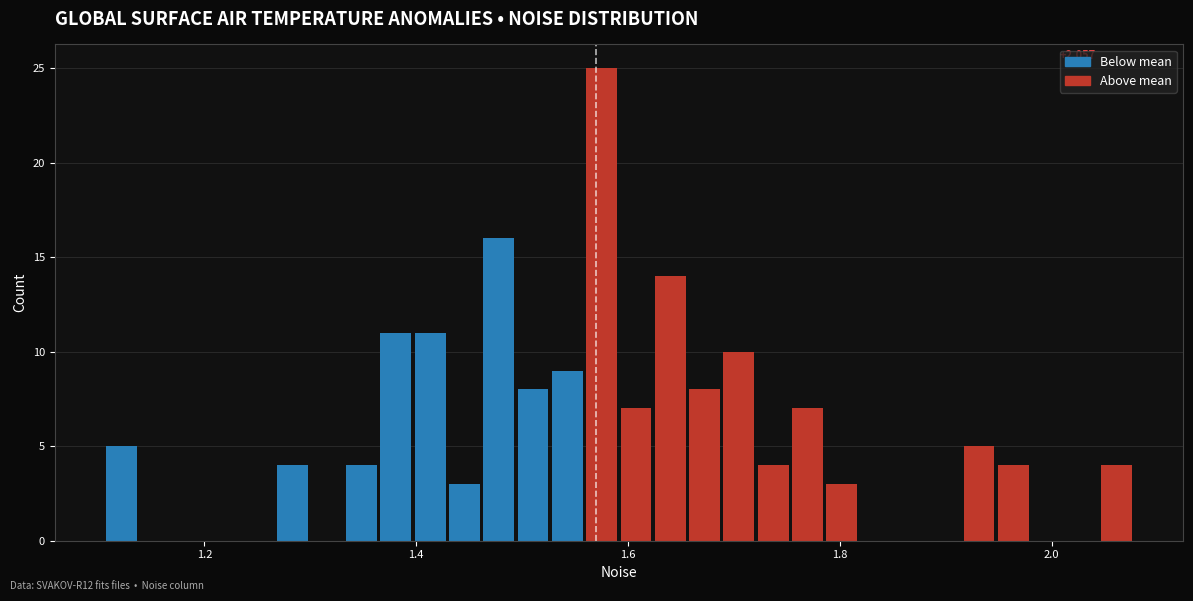

Read against the x-axis, roughly where is the centre of the tallest bar?

1.58